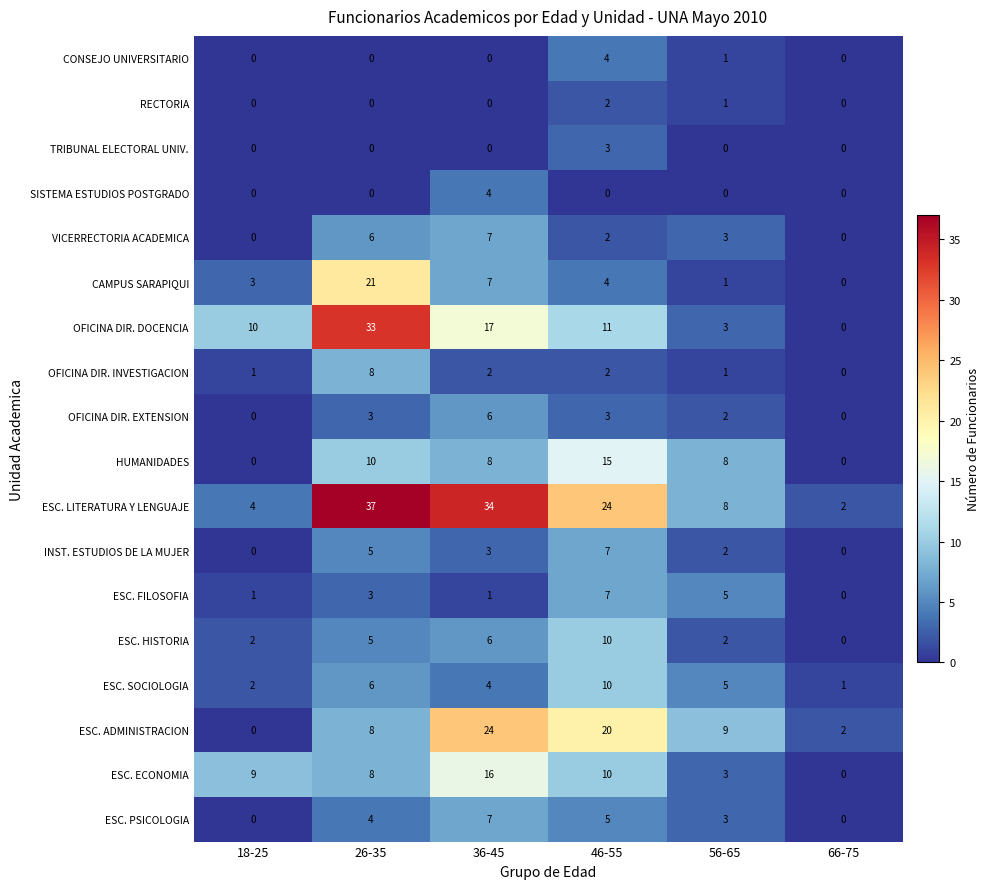

How many values in CONSEJO UNIVERSITARIO are above zero?

2